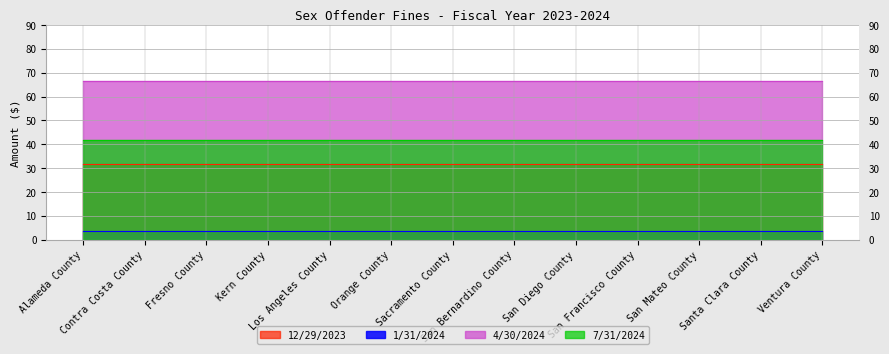

What is the label of the 5th point from the left?

Los Angeles County